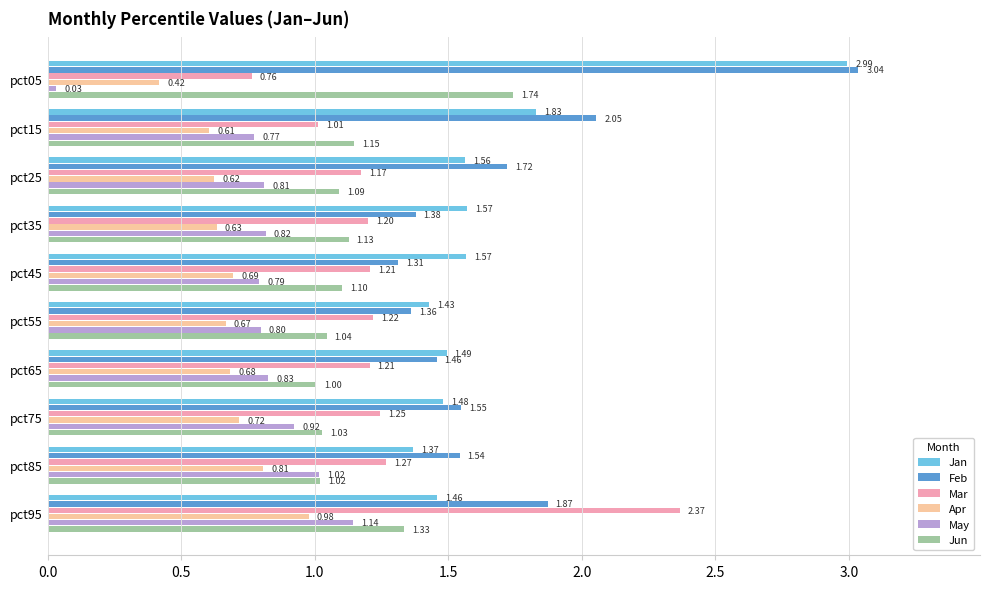

What are all the series names shown in the legend?

Jan, Feb, Mar, Apr, May, Jun